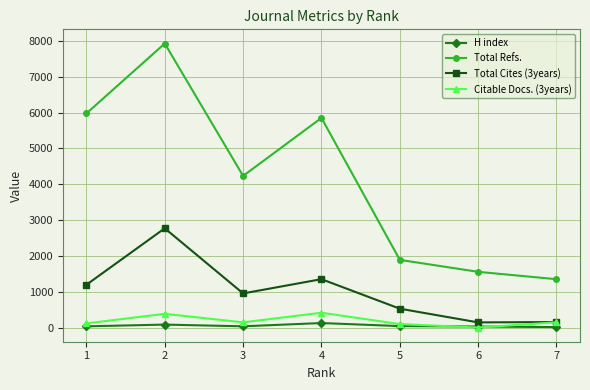

True or false: Total Cites (3years) and Total Refs. cross at least once.

False